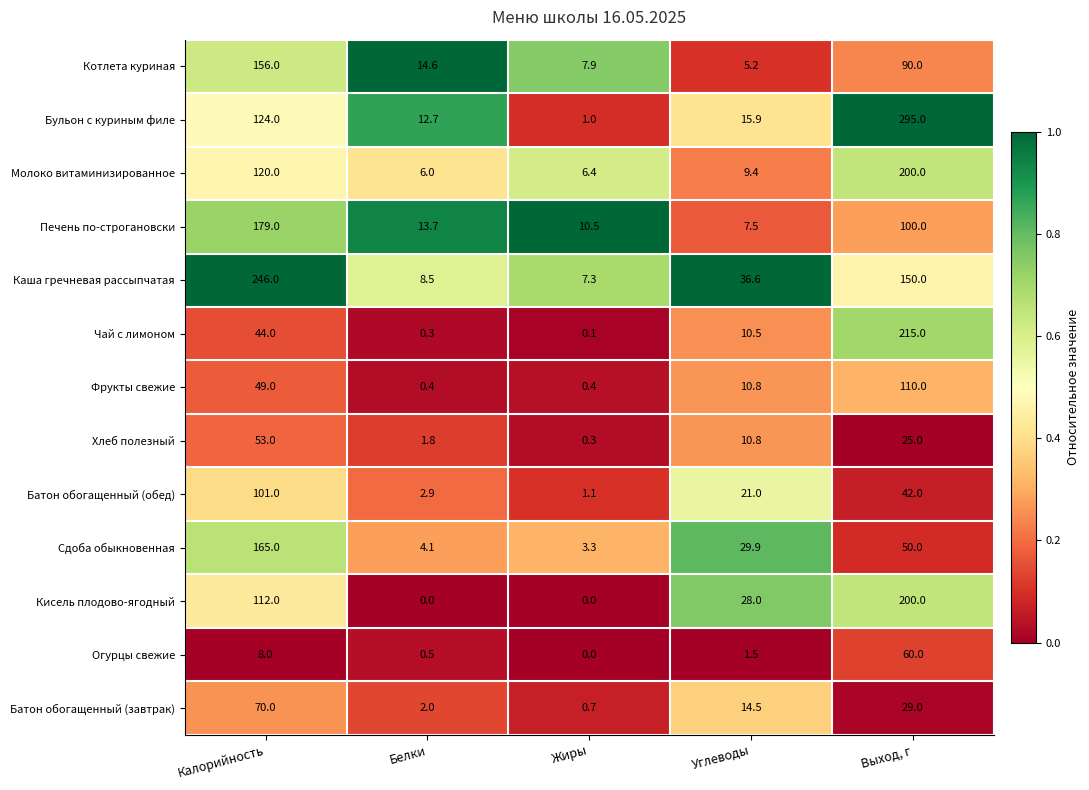

At which label does Молоко витаминизированное first exceed 9?

Калорийность